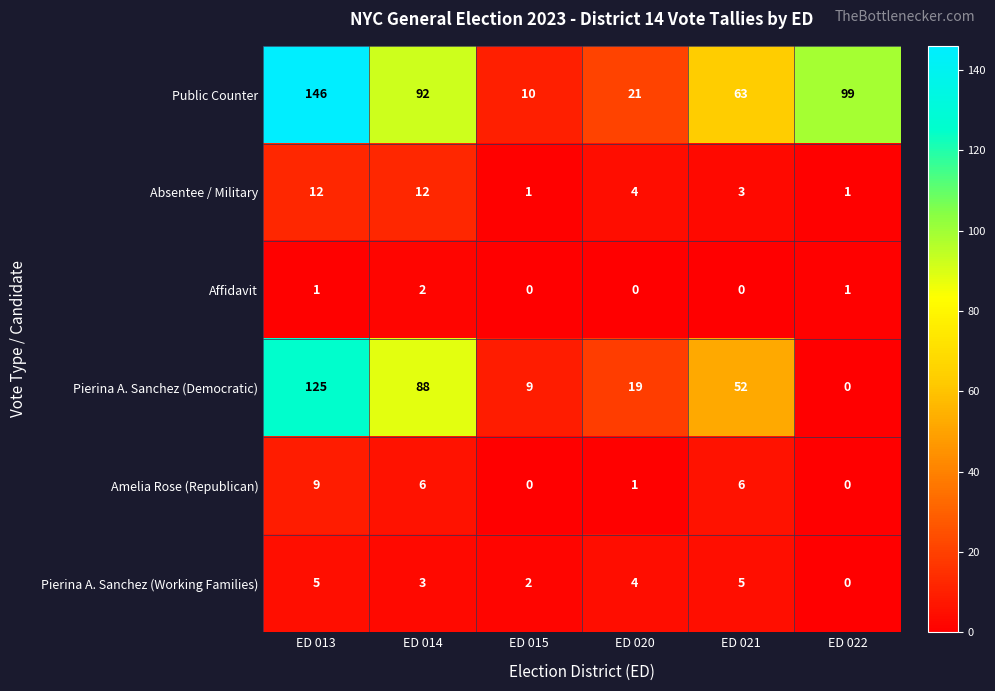

At which label does Pierina A. Sanchez (Democratic) first exceed 52?

ED 013